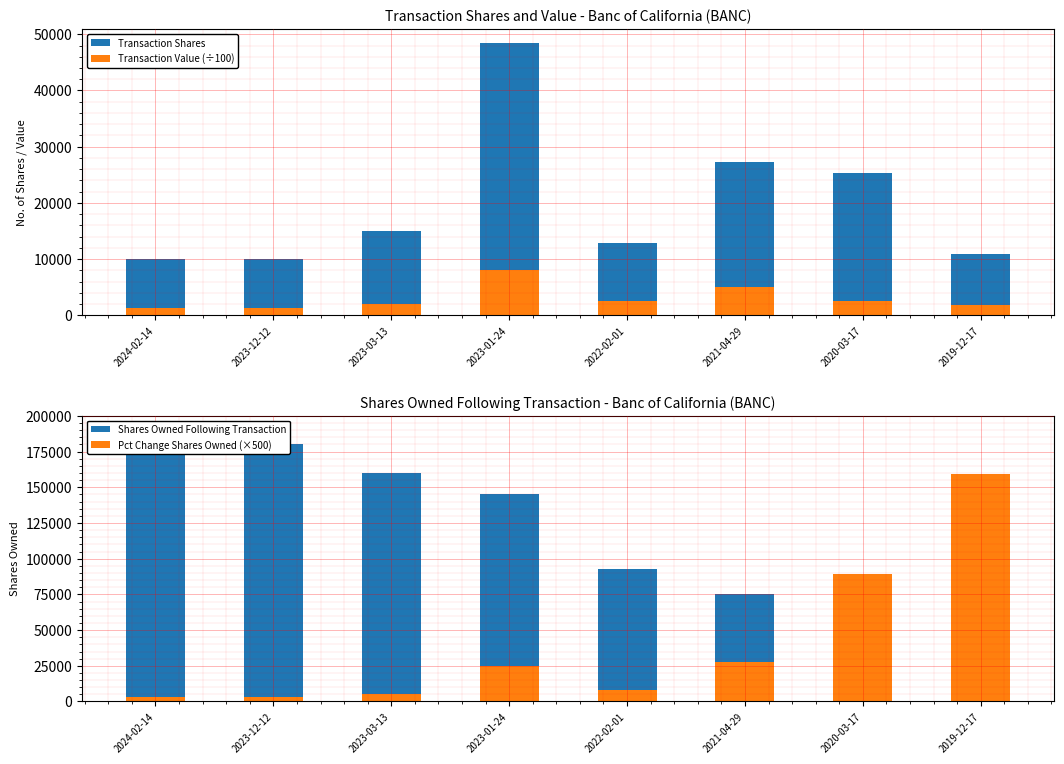

What are all the series names shown in the legend?

Transaction Shares, Transaction Value (÷100), Shares Owned Following Transaction, Pct Change Shares Owned (×500)